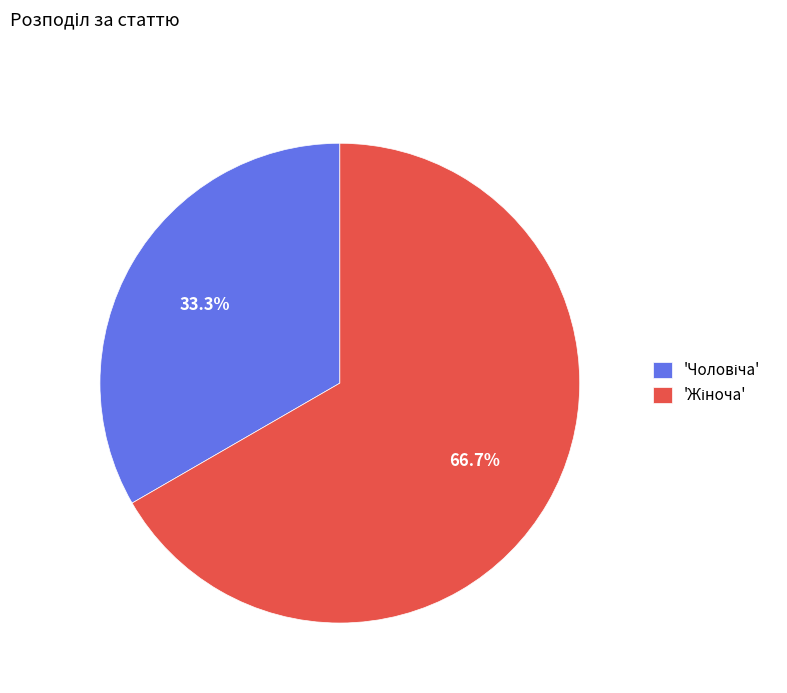

To the nearest percent, what is the difference between the largest and smallest slice percentages?

33%